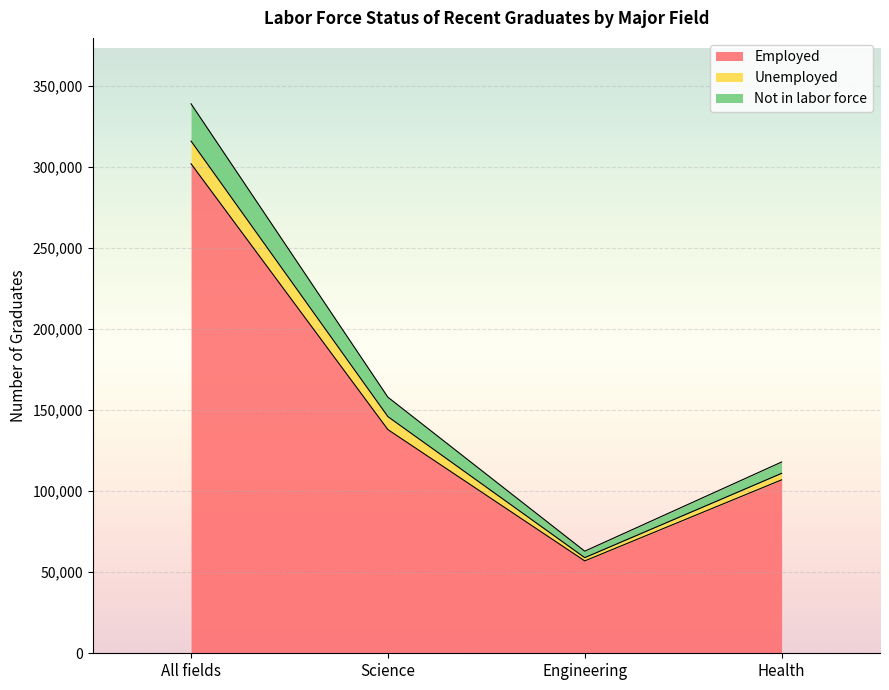

At which label does Employed reach its minimum?

Engineering